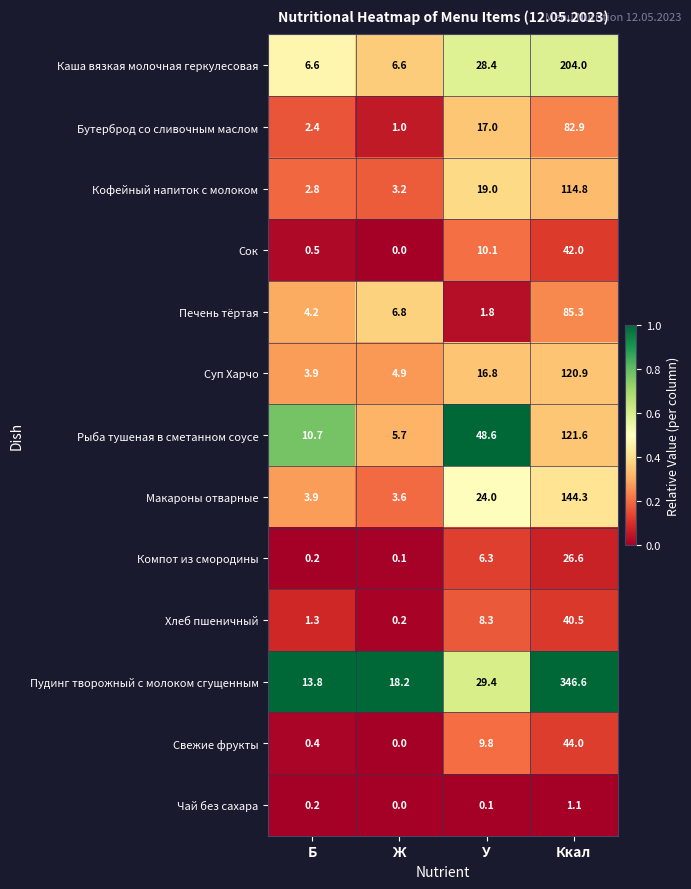

Which series has the largest total across all categories?

Пудинг творожный с молоком сгущенным